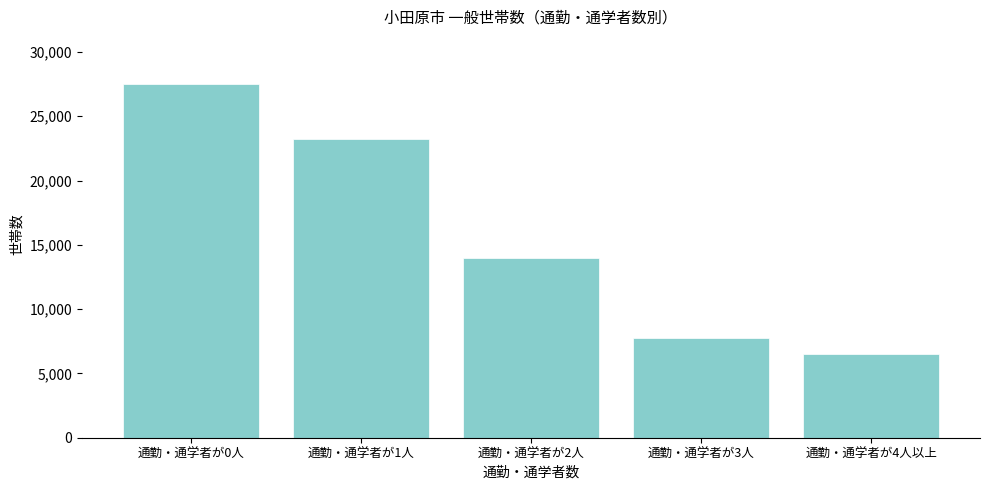

Reading left to right, extract all data points from this chart.

27484	23249	14016	7739	6519